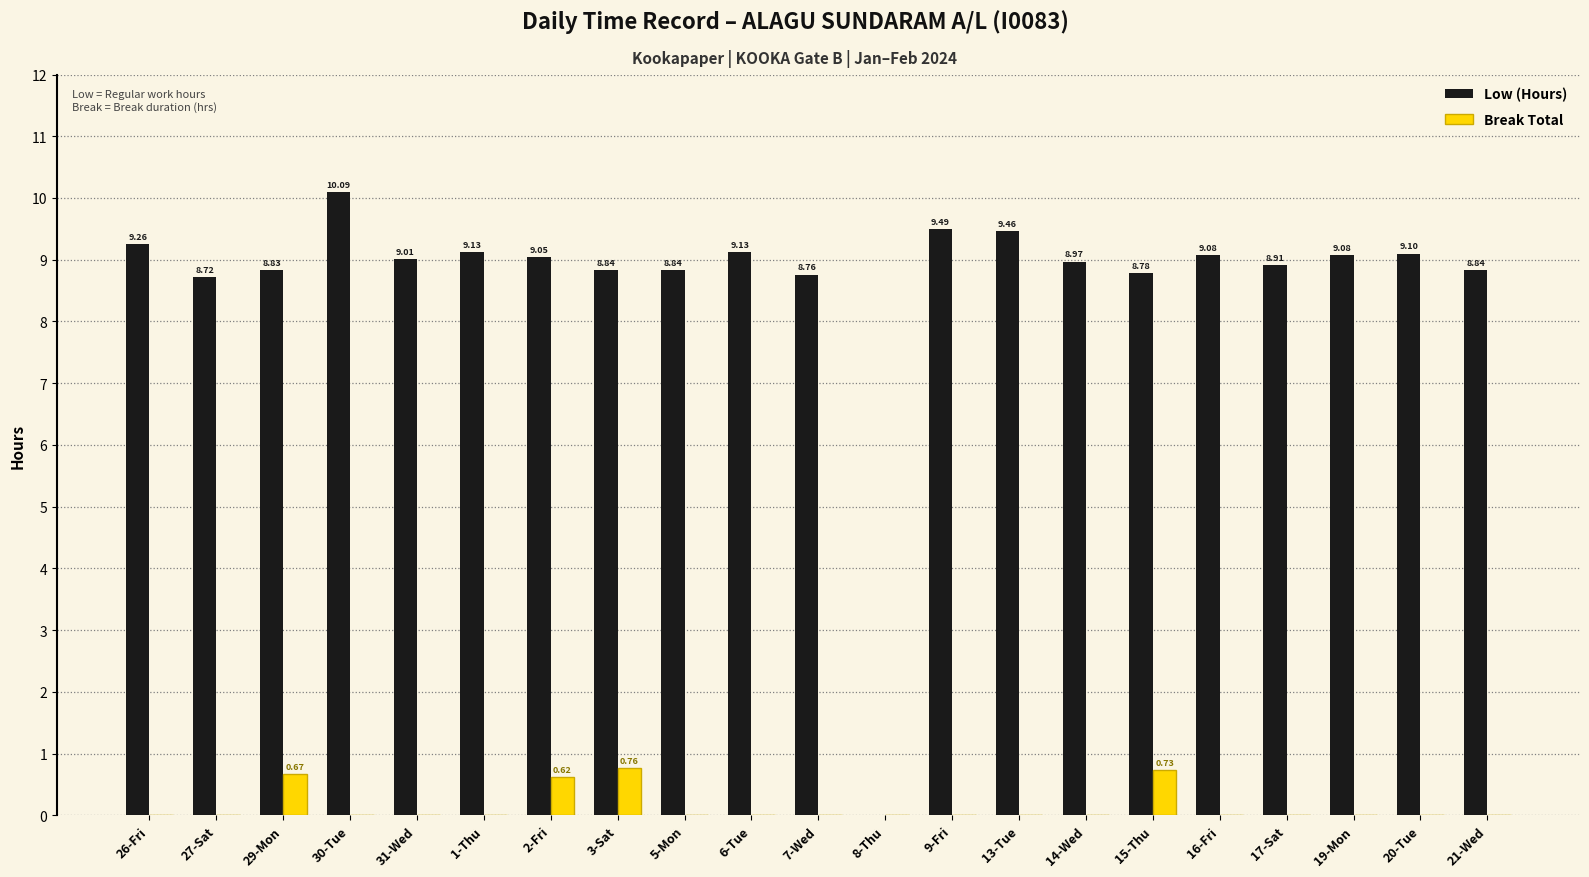

Between 26-Fri and 27-Sat, which series saw the biggest shift?

Low (Hours)